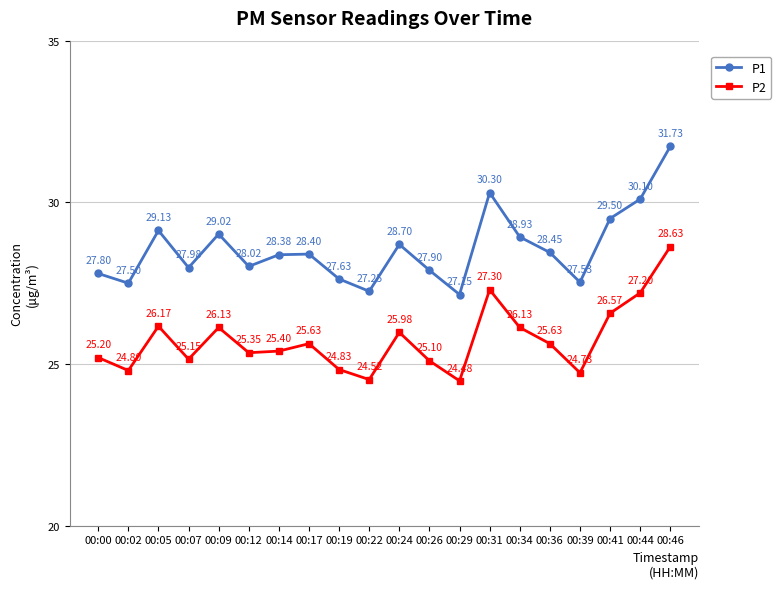

What is the sum of all P2 values?

514.9